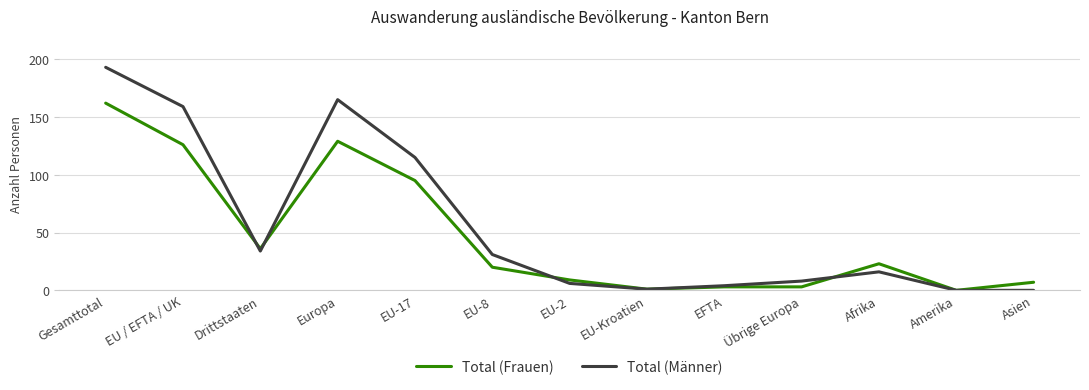

At which category does the chart reach its peak across all series?

Gesamttotal